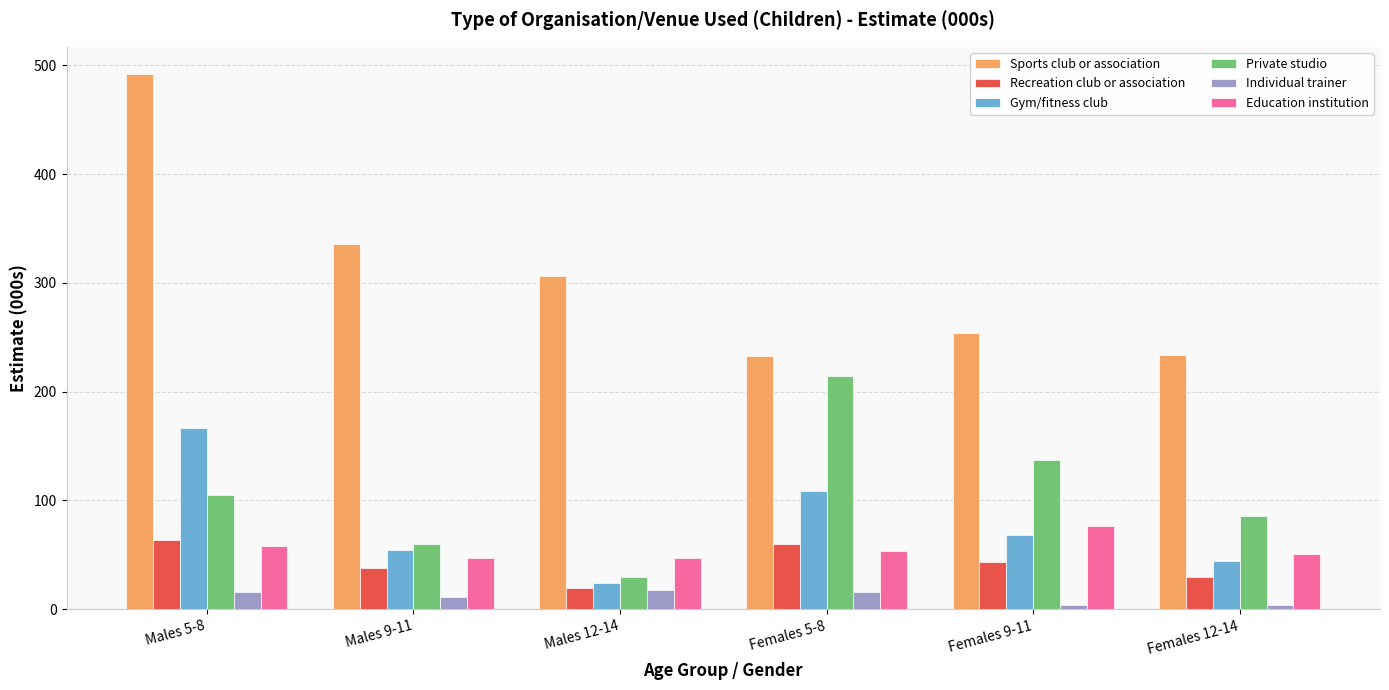

Which series changed the most between Males 5-8 and Females 9-11?

Sports club or association